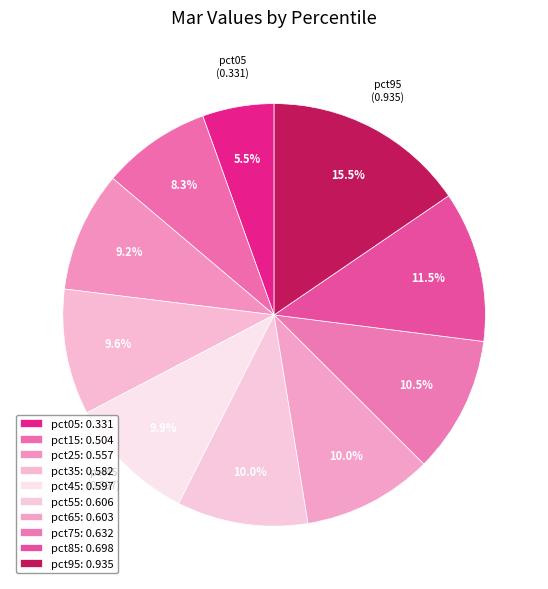

The pct65 slice represents 19% of the pie. True or false?

False